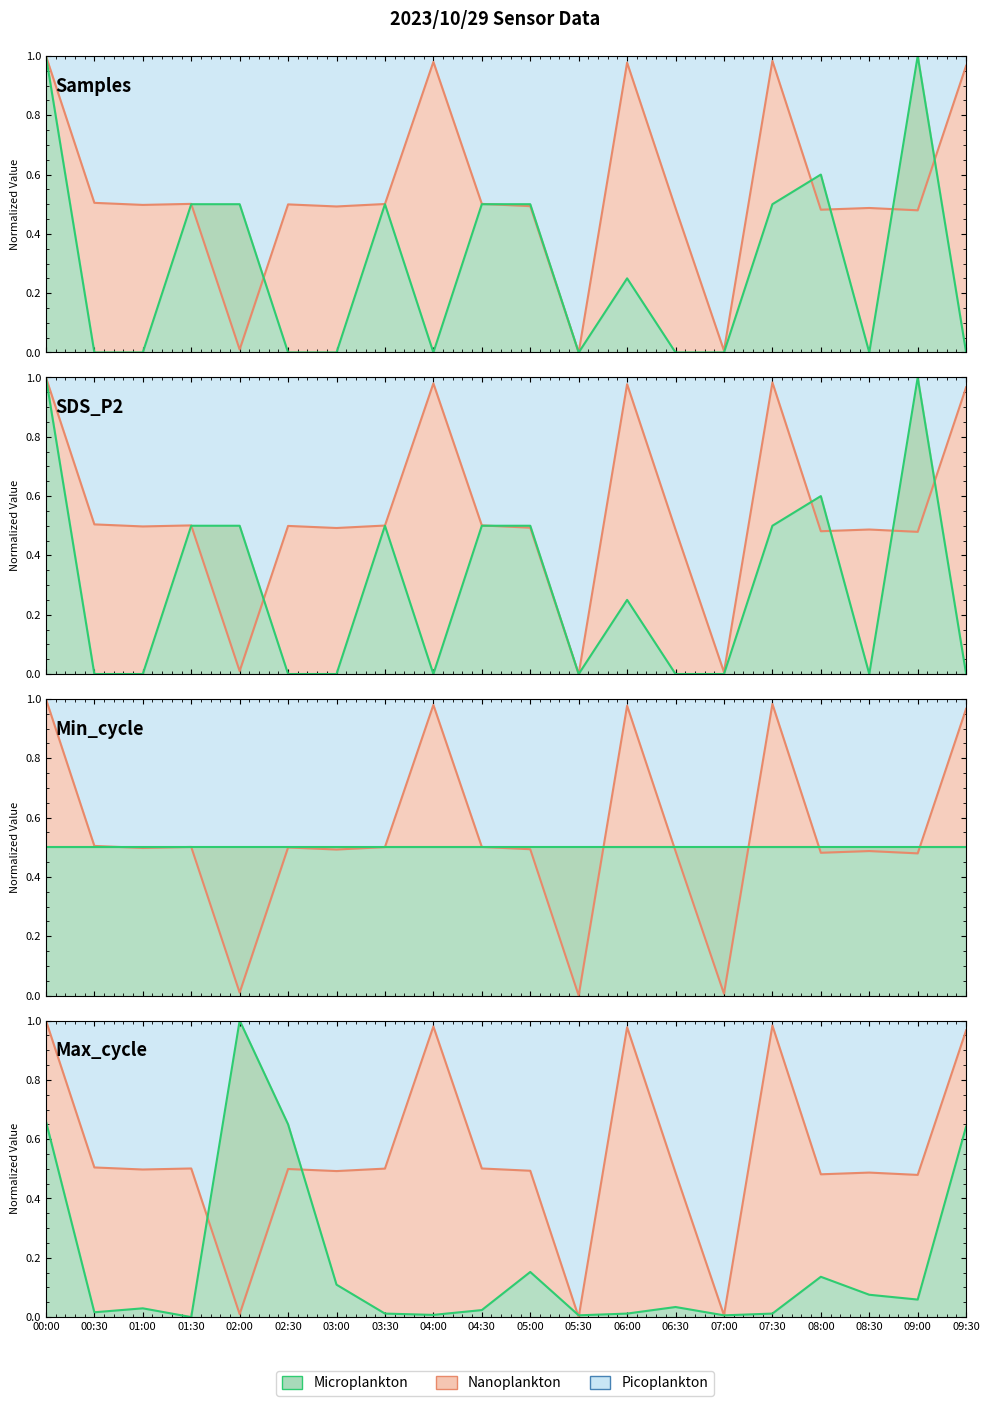

Is the value of Samples at 06:30 greater than the value of Max_cycle_norm at 02:30?

No